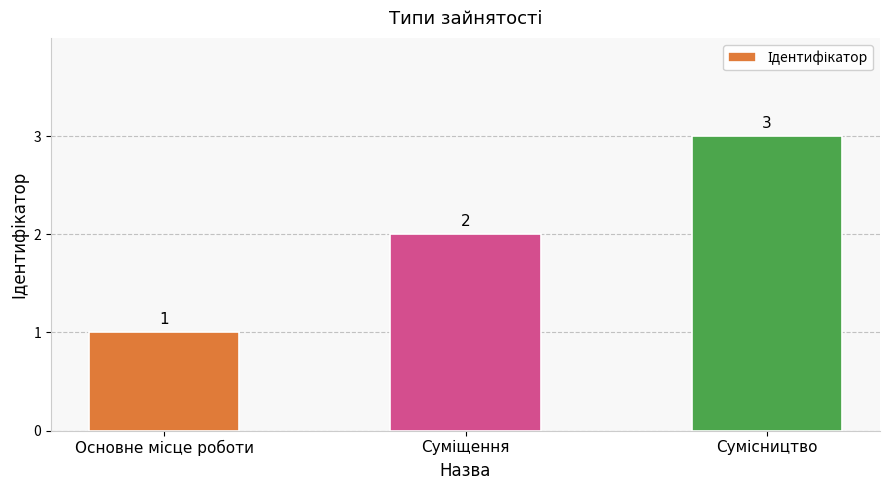

How many values are between 1 and 3?

3